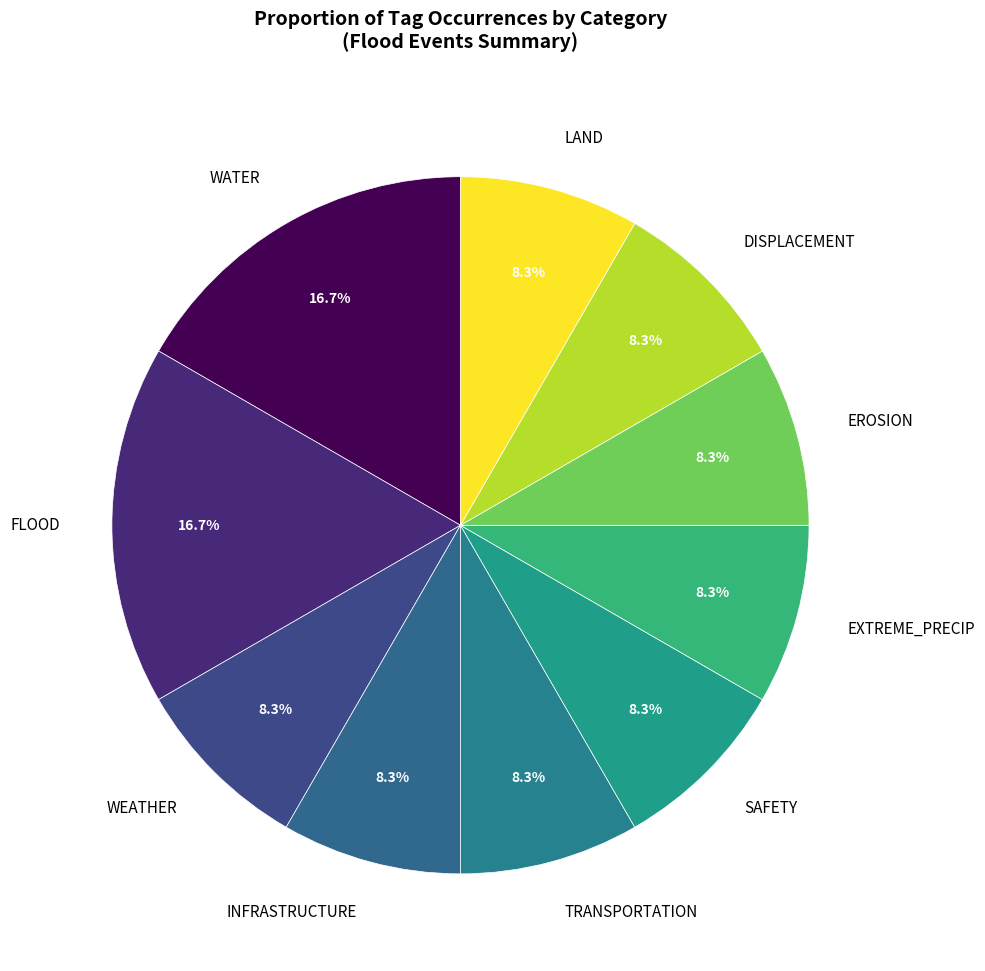

Is it true that WATER is 17% of the pie?

True